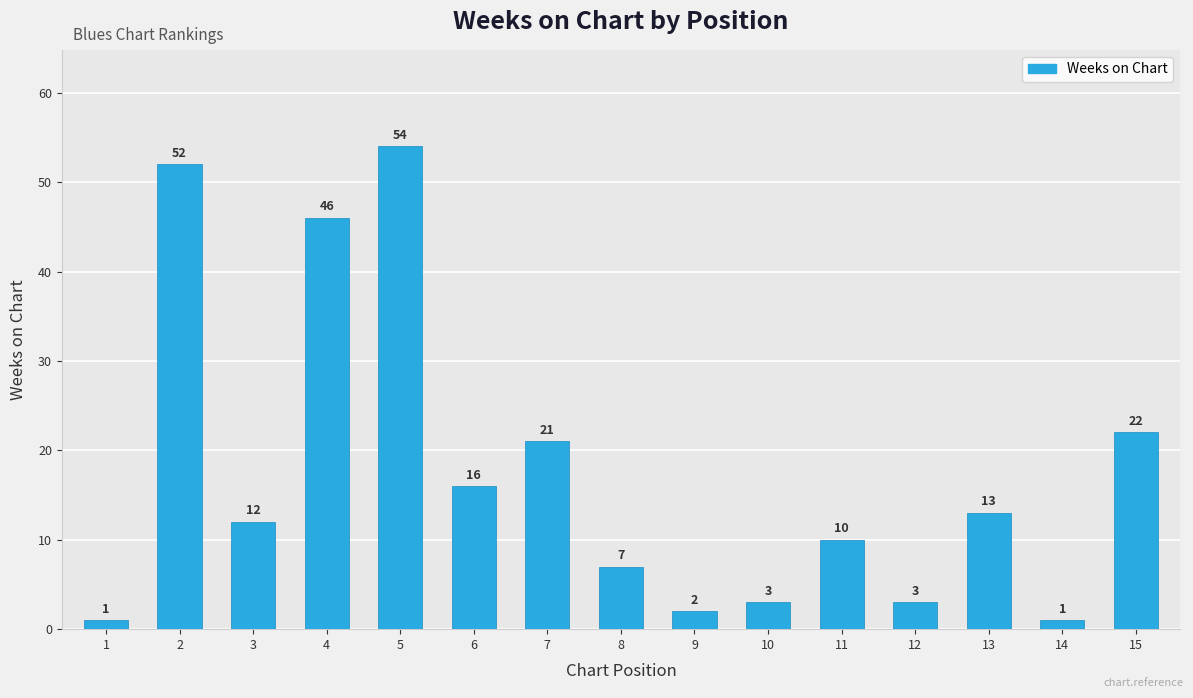

Approximately how many times larger is the value at 1 compared to 11?

0.1